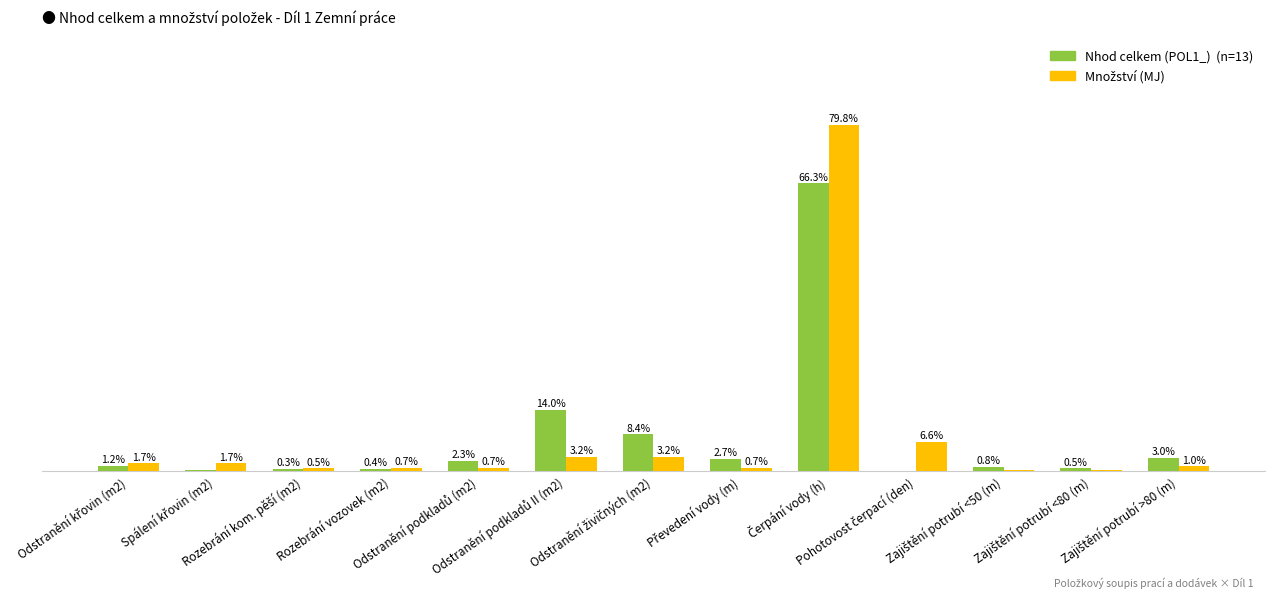

Are the bars grouped side by side (vs. stacked)?

Yes